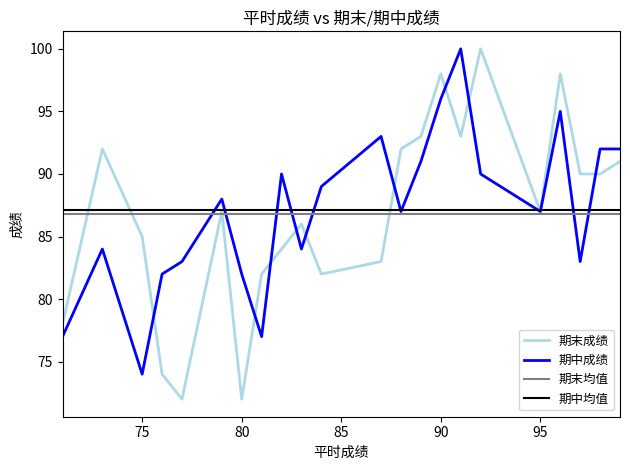

At which category is the sum across all series the highest?

90